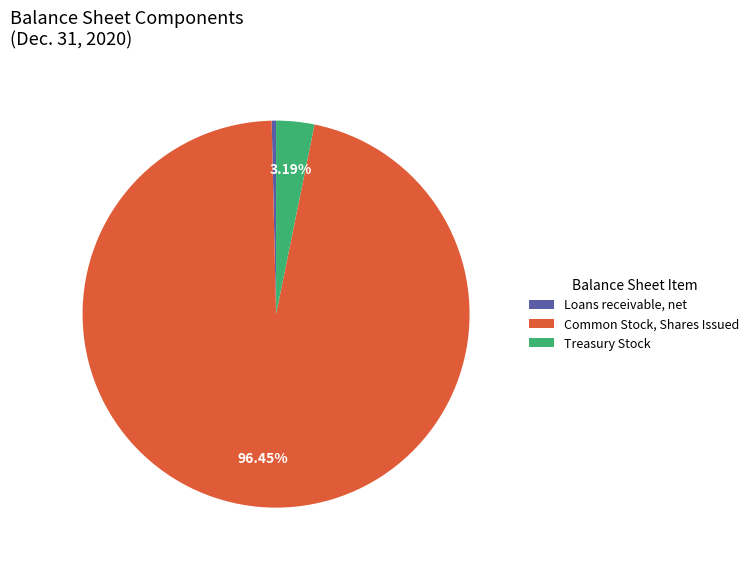

What is the majority slice?

Common Stock, Shares Issued